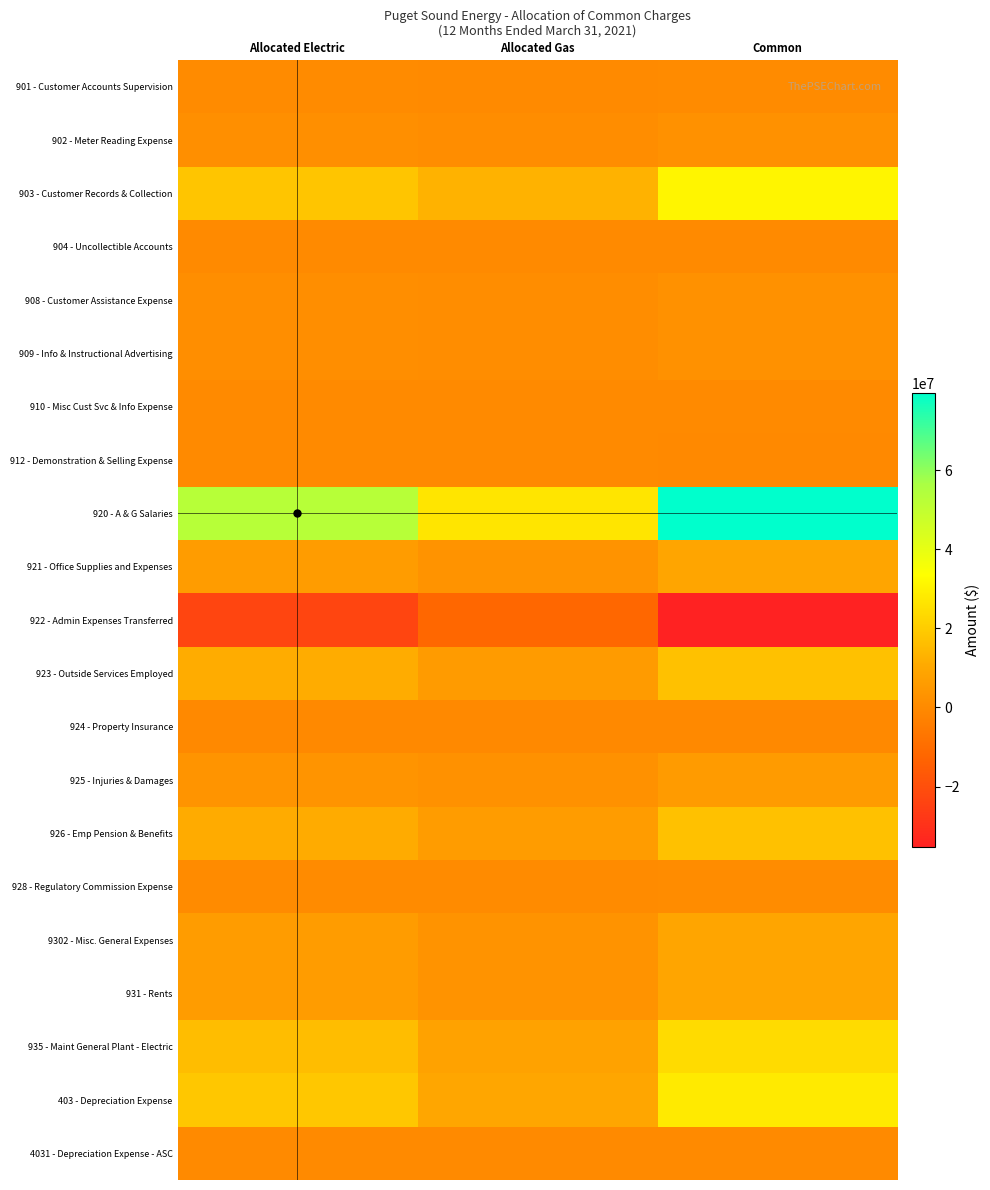

At which category does the chart reach its minimum across all series?

Common